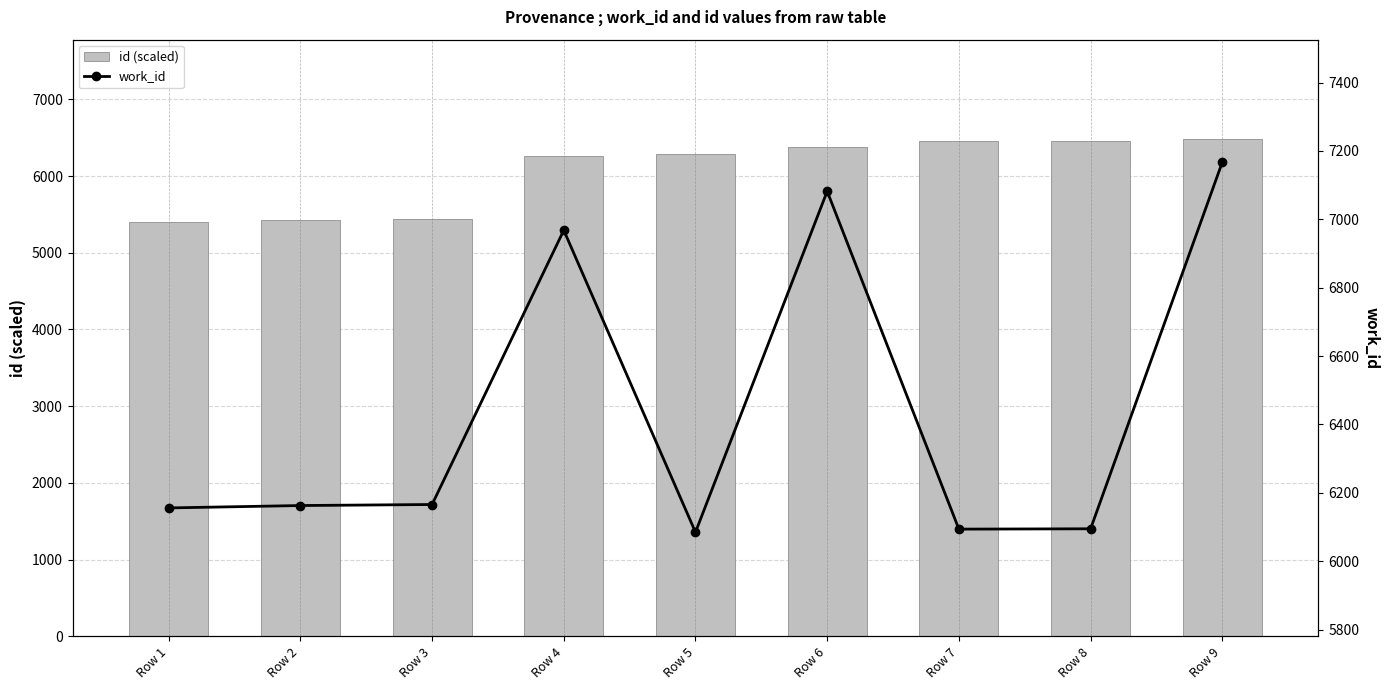

What is the highest value of the work_id series?

7167.0